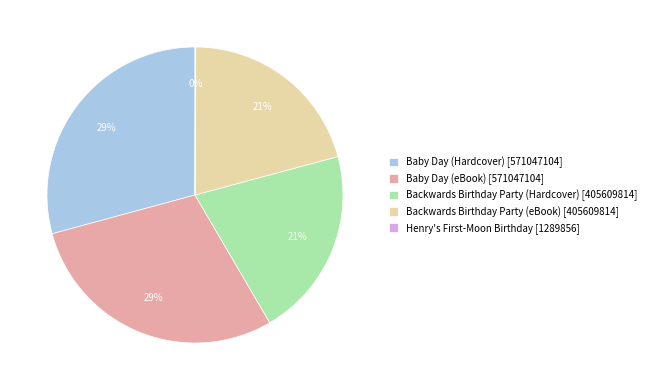

Which has a higher value, Baby Day (Hardcover) [571047104] or Backwards Birthday Party (Hardcover) [405609814]?

Baby Day (Hardcover) [571047104]